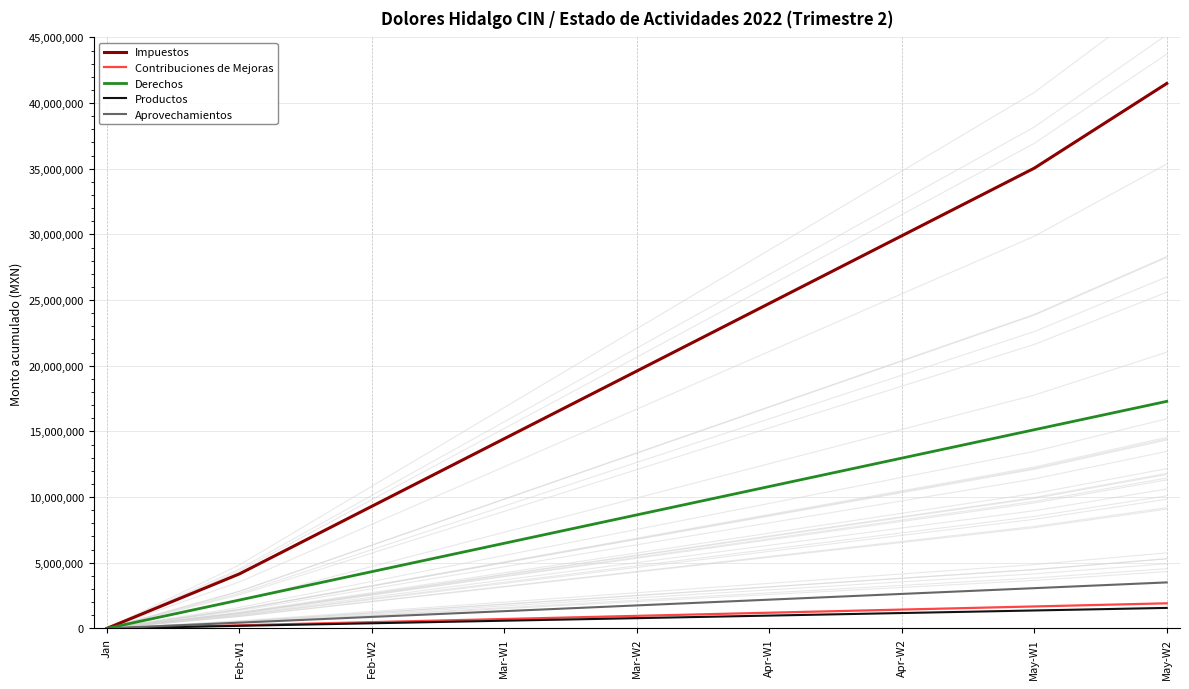

Does the chart display data point markers on the line(s)?

No